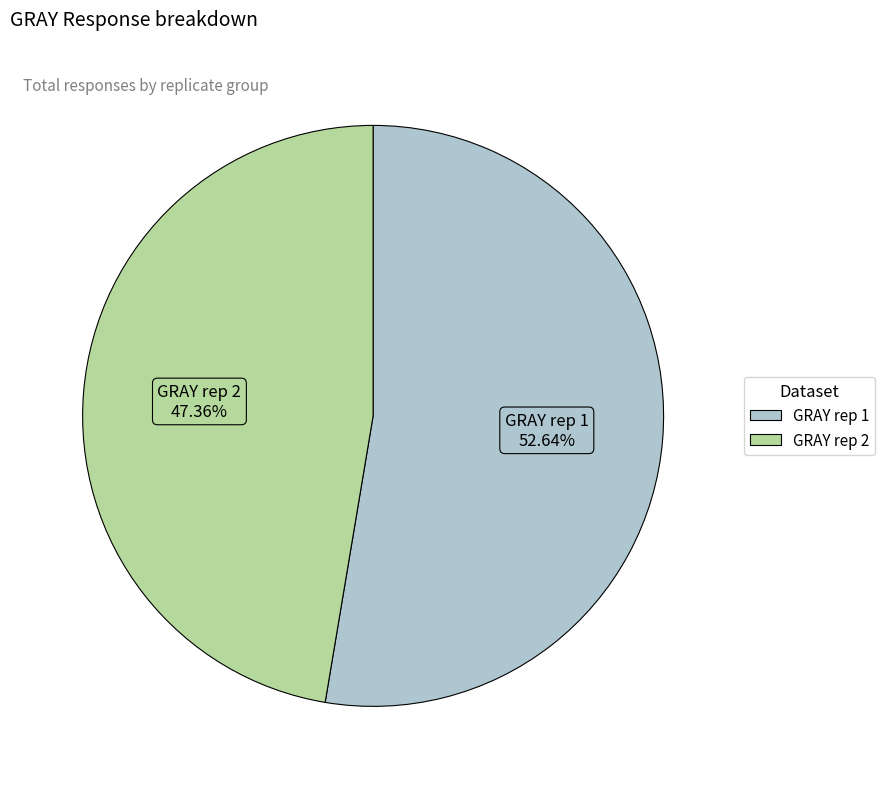

Does any single category account for the majority?

Yes